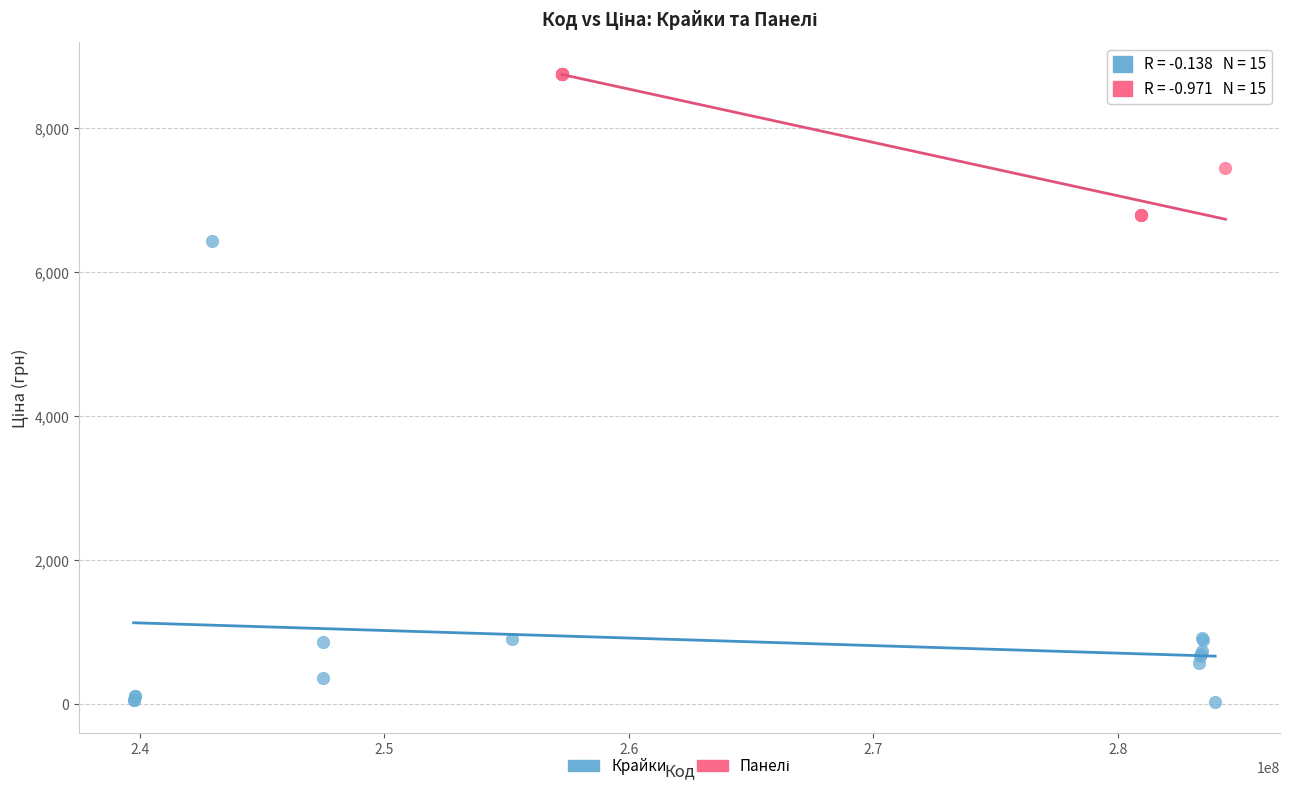

Which series contains the lowest Y value?

Крайки